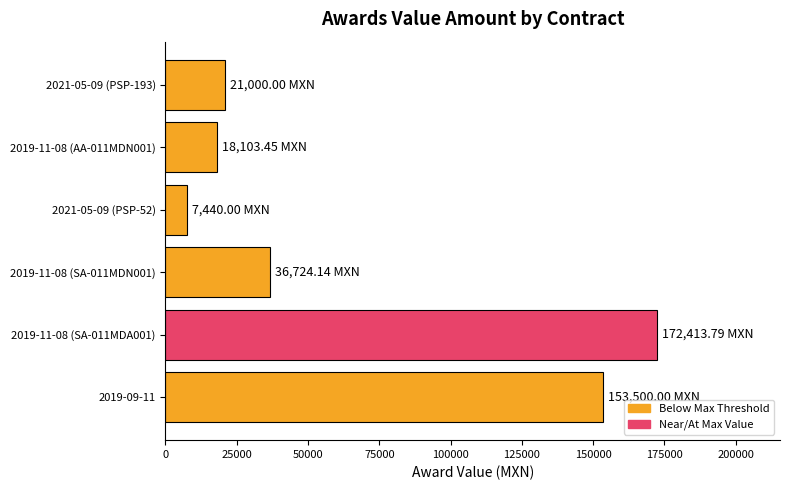

What is the difference between the maximum and minimum values?

164973.8